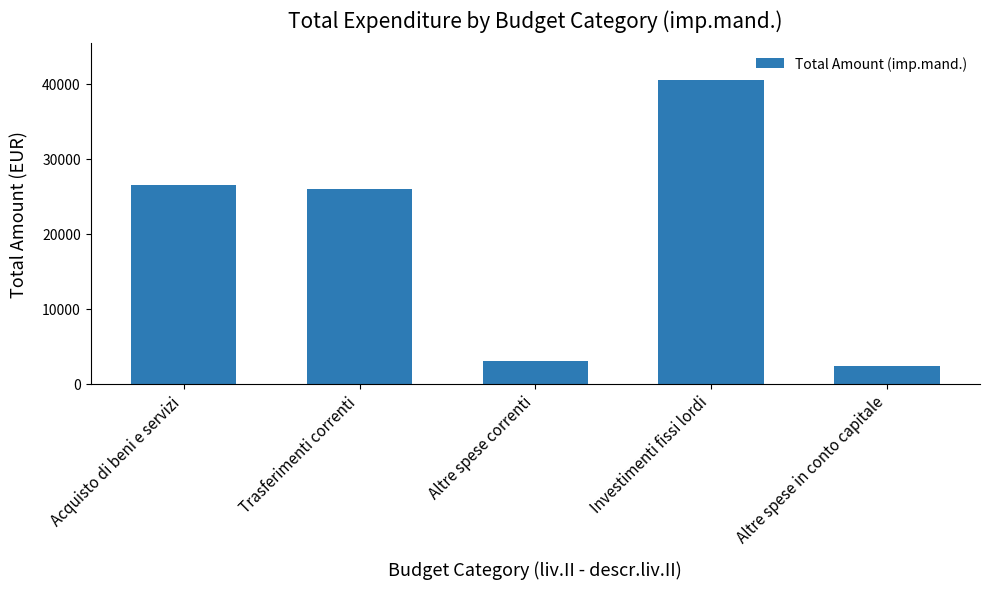

Are the bars horizontal?

No